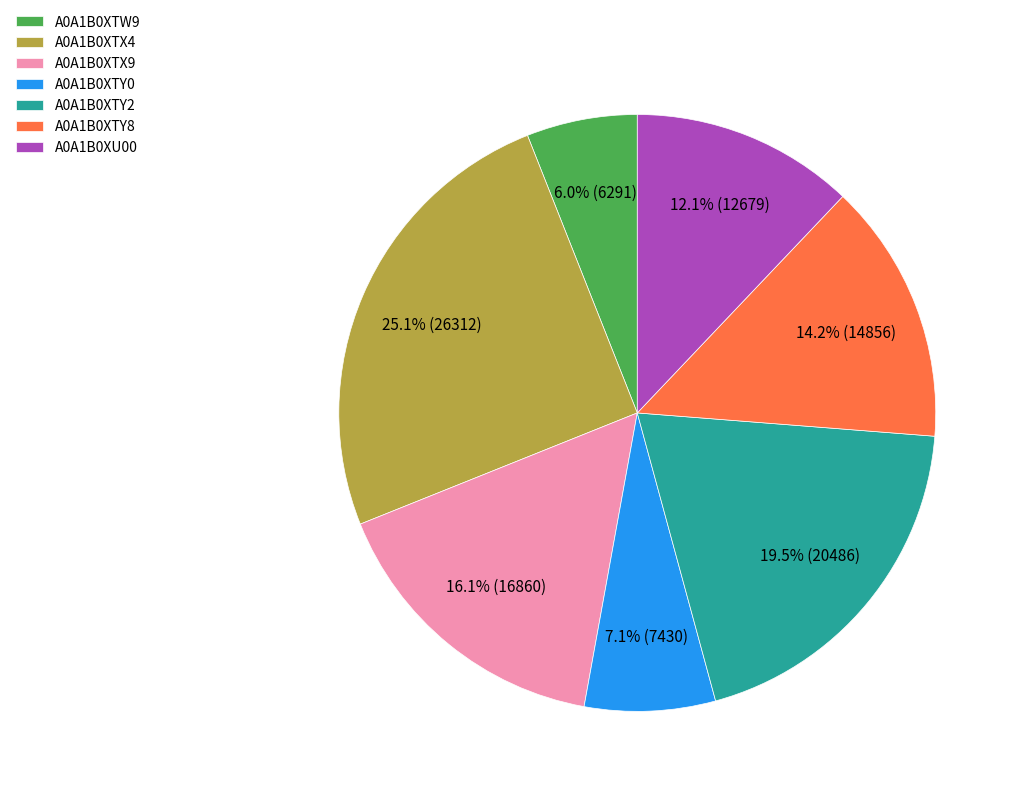

Is there a majority slice in this chart?

No